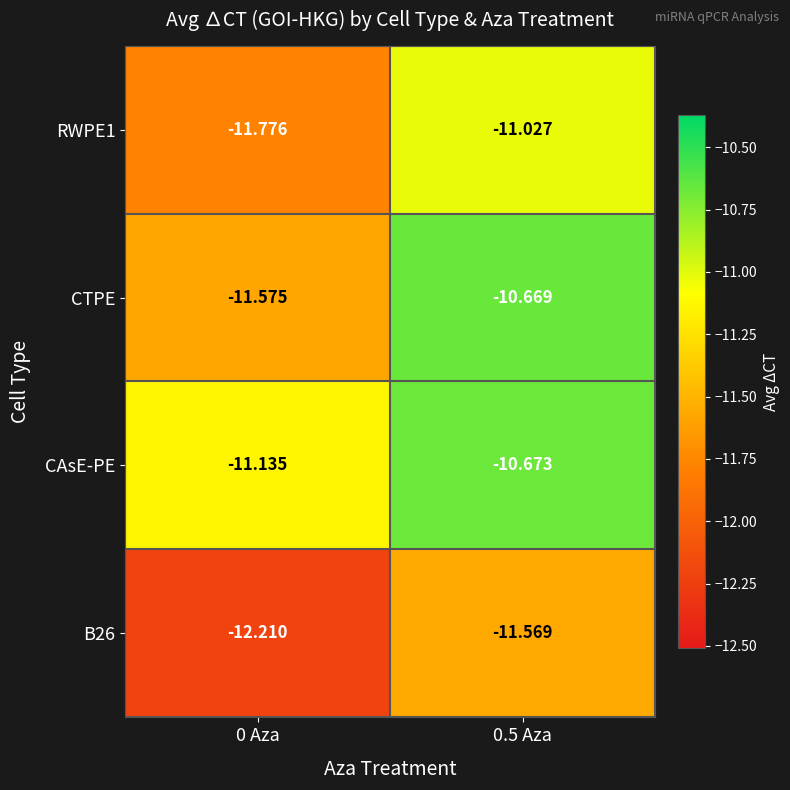

What is the greatest value displayed?

-10.7